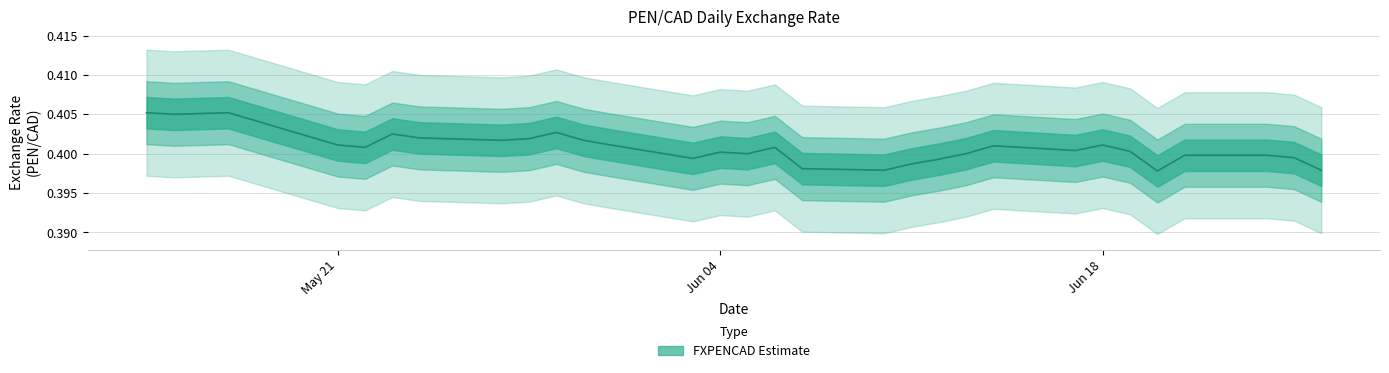

What is the minimum value shown in the chart?

0.4